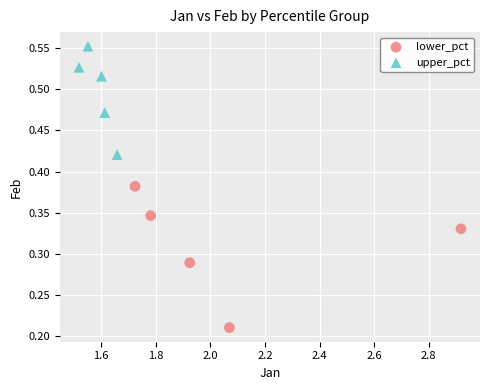

Which series contains the lowest Y value?

lower_pct